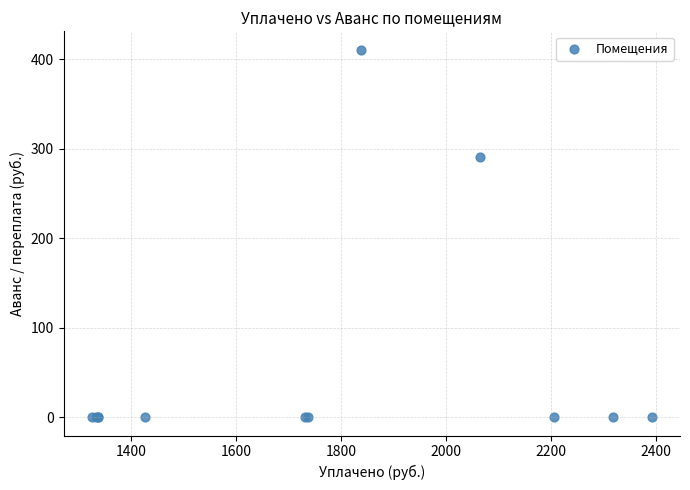

What Y value in the scatter plot is closest to 205?

291.0